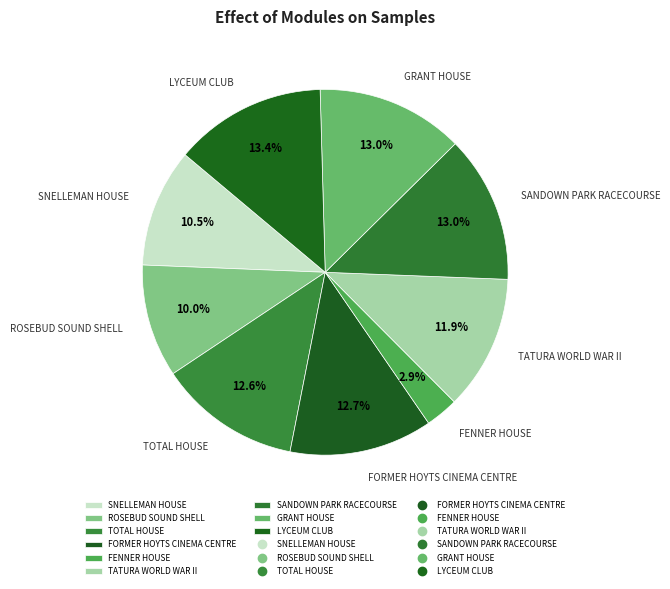

How many segments does this pie chart have?

9